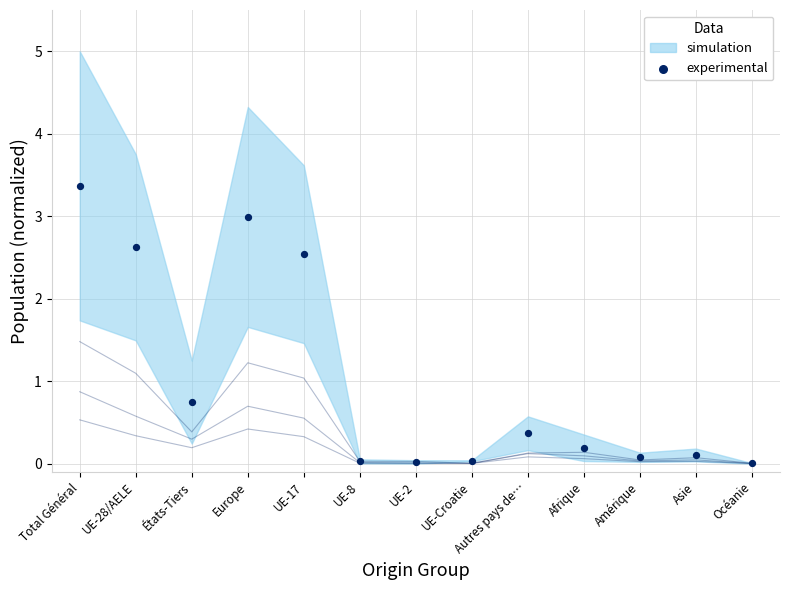

What Y value in the scatter plot is closest to 1?

0.7